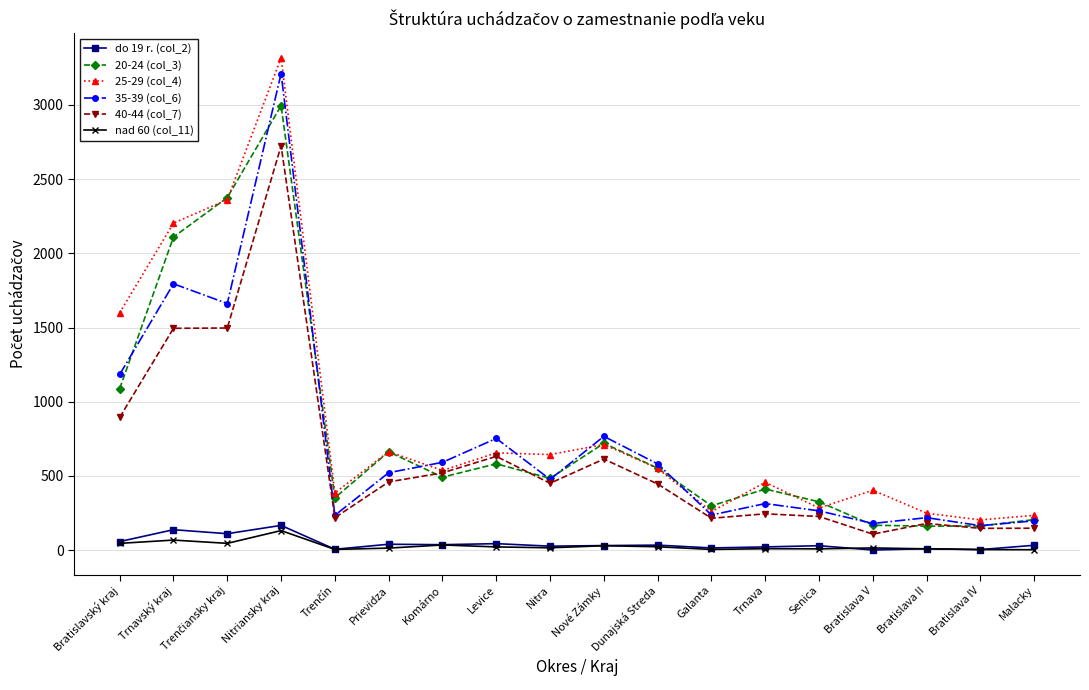

At which label does 20-24 (col_3) first exceed 492?

Bratislavský kraj